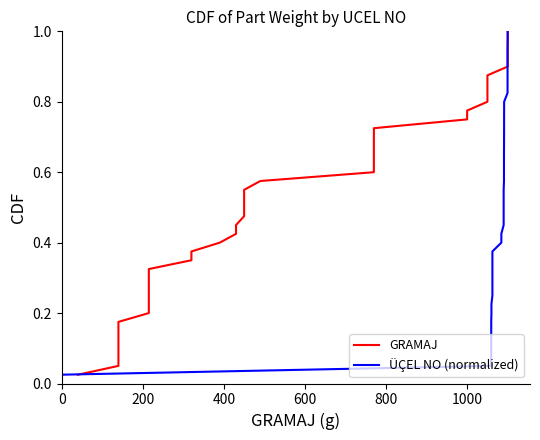

What is the average value of the GRAMAJ series?

0.5